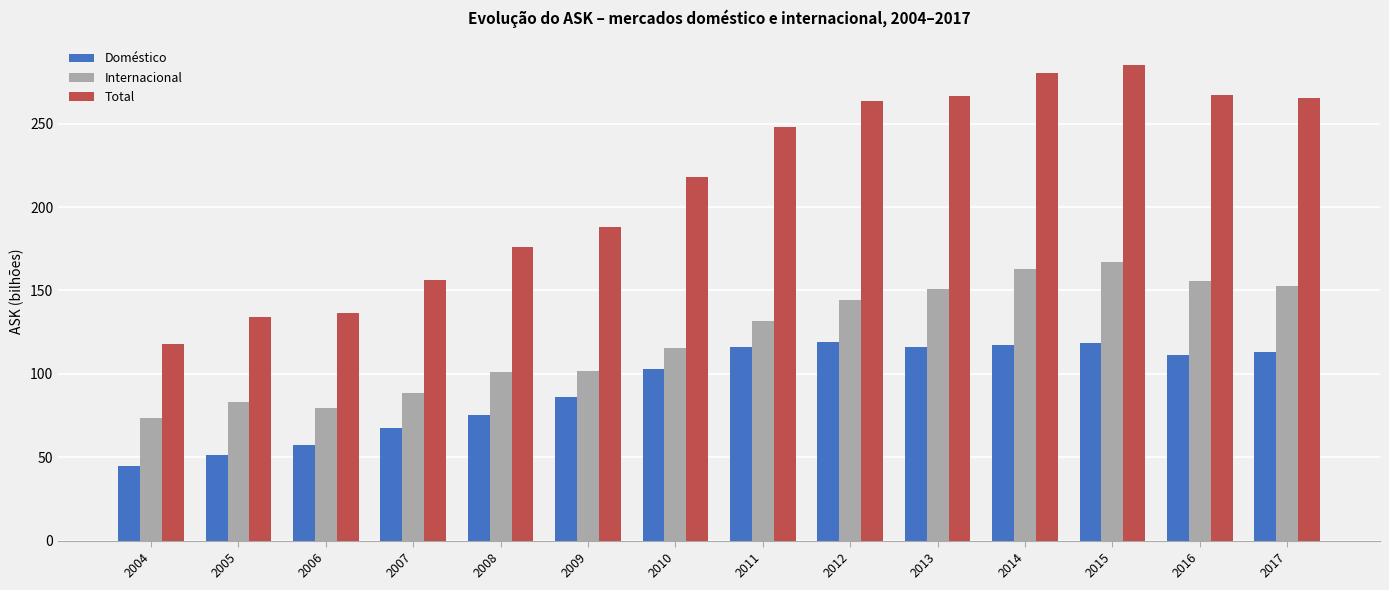

What are all the series names shown in the legend?

Doméstico, Internacional, Total